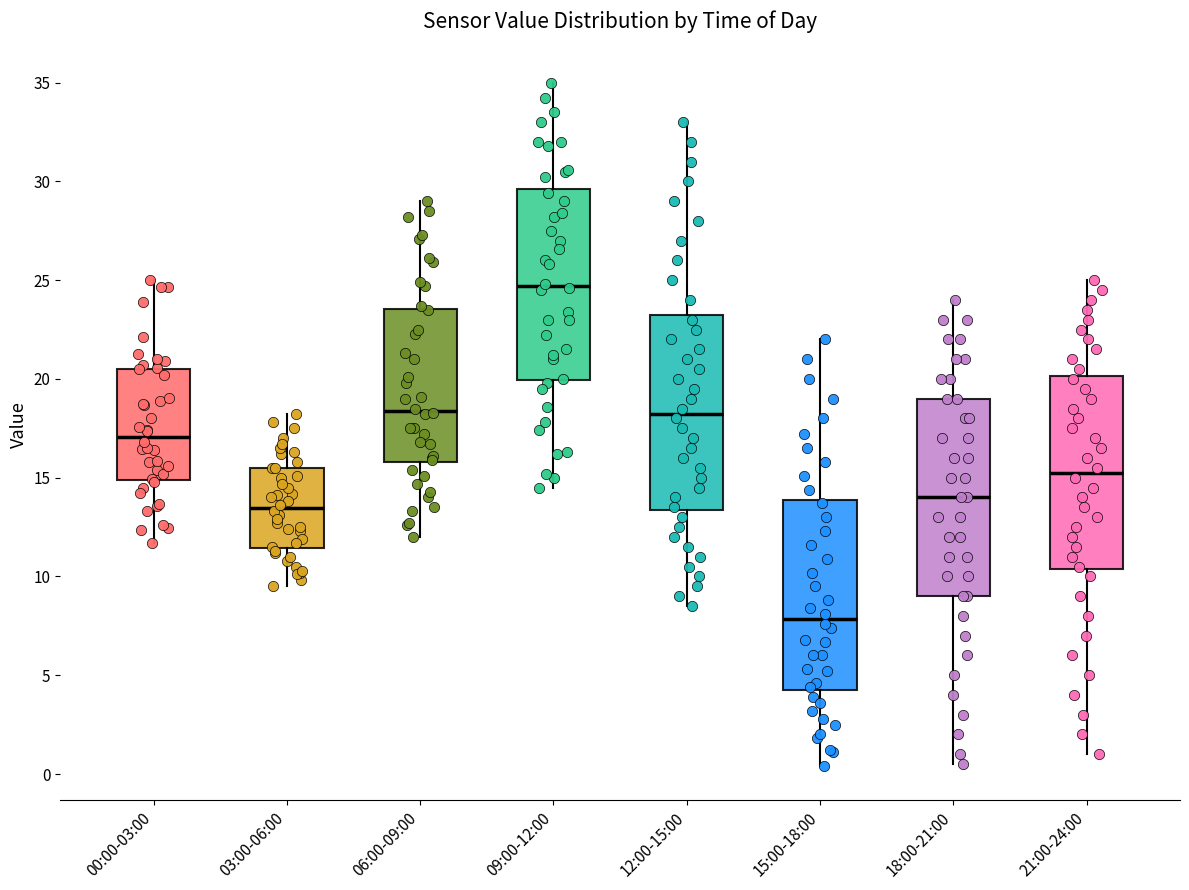

Reading left to right, read every box against the y-axis: the position of its median line, the range the box covers, and the ends of its whiskers. The values are not printed on the chart, so give them approximately, as read against the axis.

00:00-03:00: median 17.0, box 15.0 to 20.5, whiskers 11.5 to 25.0
03:00-06:00: median 13.5, box 11.5 to 15.5, whiskers 9.5 to 18.0
06:00-09:00: median 18.5, box 16.0 to 23.5, whiskers 12.0 to 29.0
09:00-12:00: median 24.5, box 20.0 to 29.5, whiskers 14.5 to 35.0
12:00-15:00: median 18.5, box 13.5 to 23.5, whiskers 8.5 to 33.0
15:00-18:00: median 8.0, box 4.5 to 14.0, whiskers 0.5 to 22.0
18:00-21:00: median 14.0, box 9.0 to 19.0, whiskers 0.5 to 24.0
21:00-24:00: median 15.5, box 10.5 to 20.0, whiskers 1.0 to 25.0